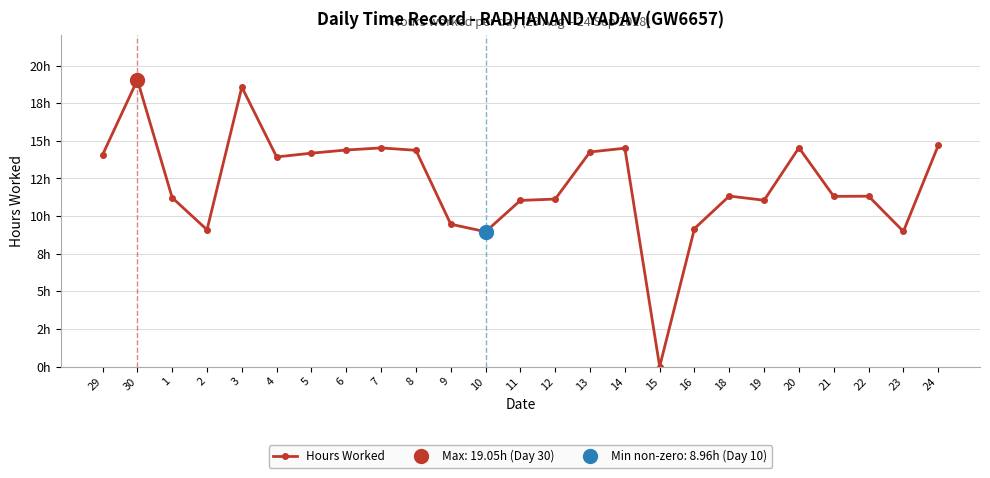

Reading right to left, what are all the values shown in this chart?

14.7	9.0	11.3	11.3	14.5	11.1	11.3	9.2	0.0	14.5	14.3	11.1	11.0	9.0	9.5	14.4	14.5	14.4	14.2	13.9	18.6	9.1	11.2	19.1	14.1